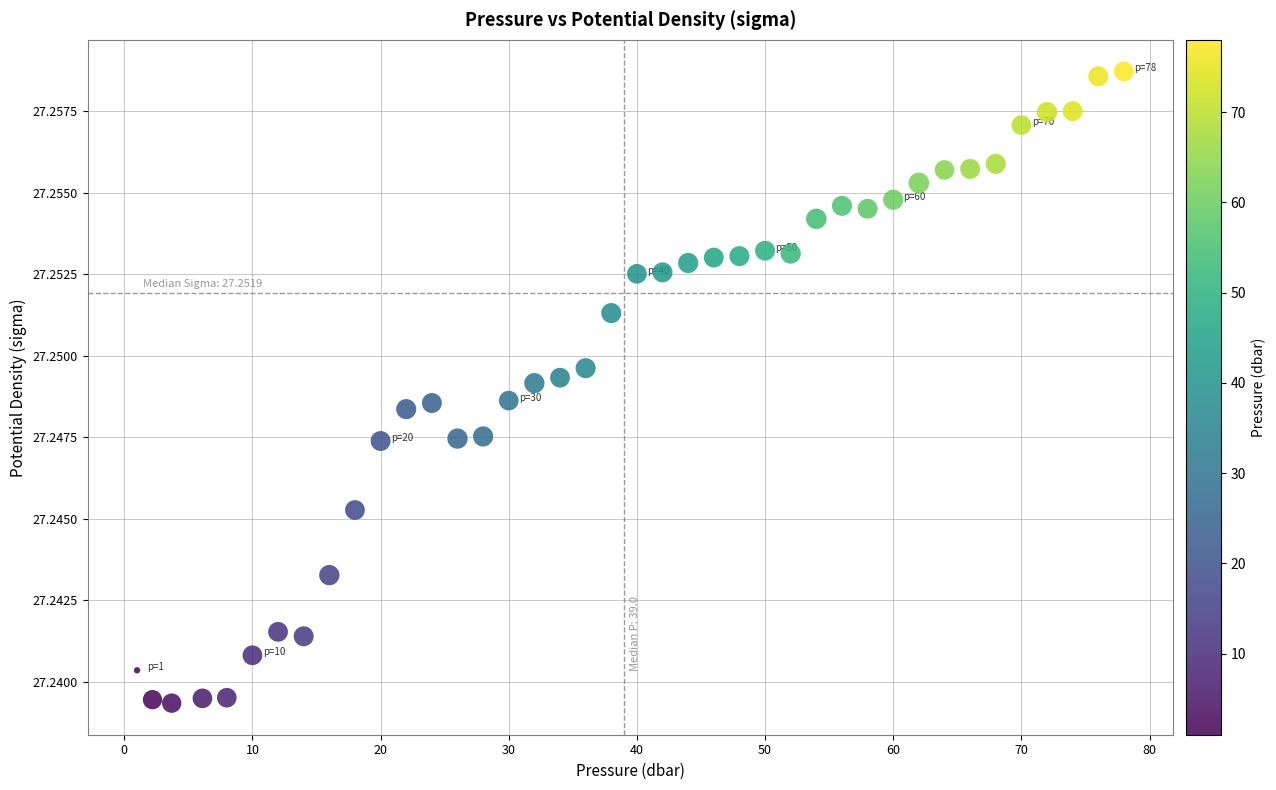

What is the range of X values (max minus min)?

77.0